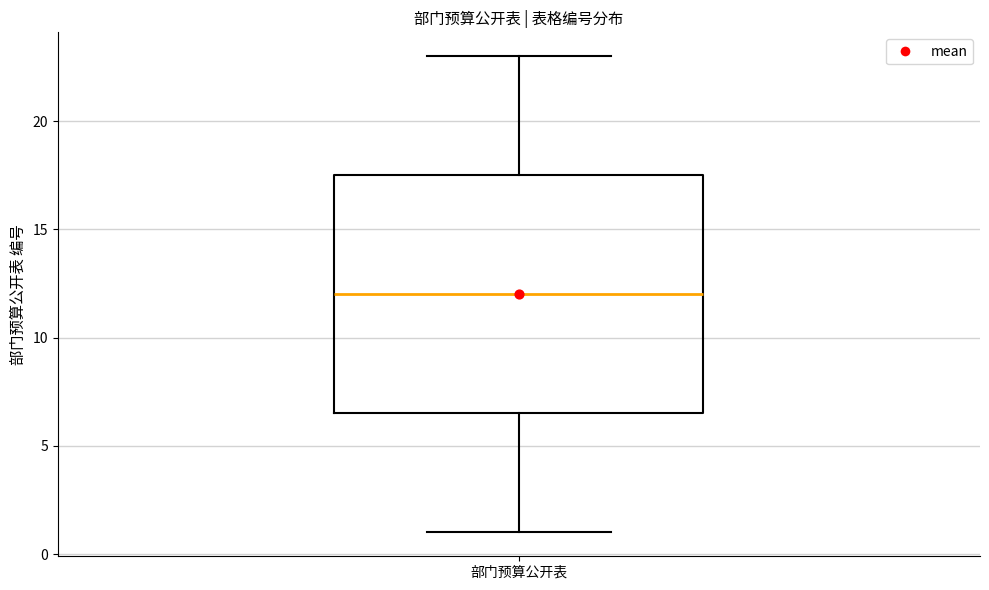

Where is the lower edge of the box for 部门预算公开表 on the y-axis? The values are not printed on the chart, so give them approximately, as read against the axis.

6.5